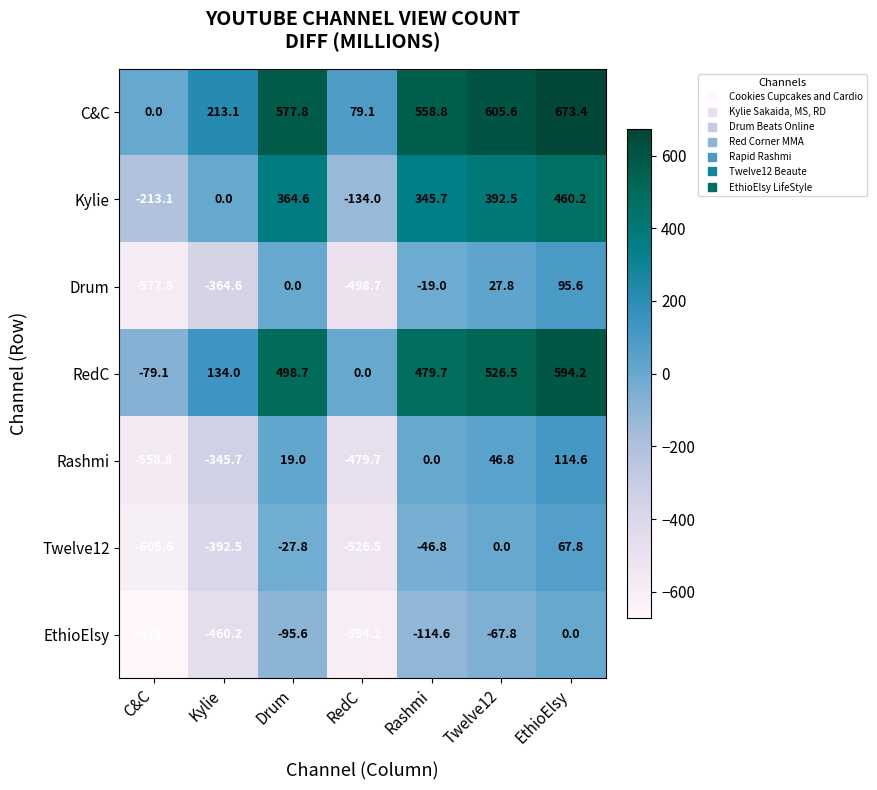

At how many categories does at least one series exceed 367?

4